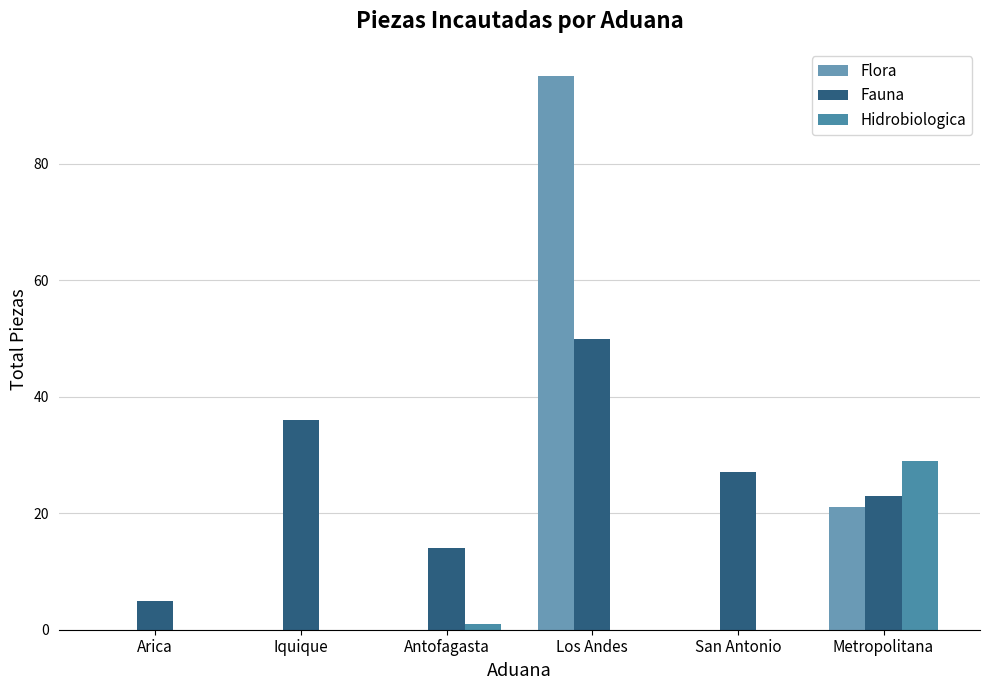

Which series has the widest spread of values?

Flora